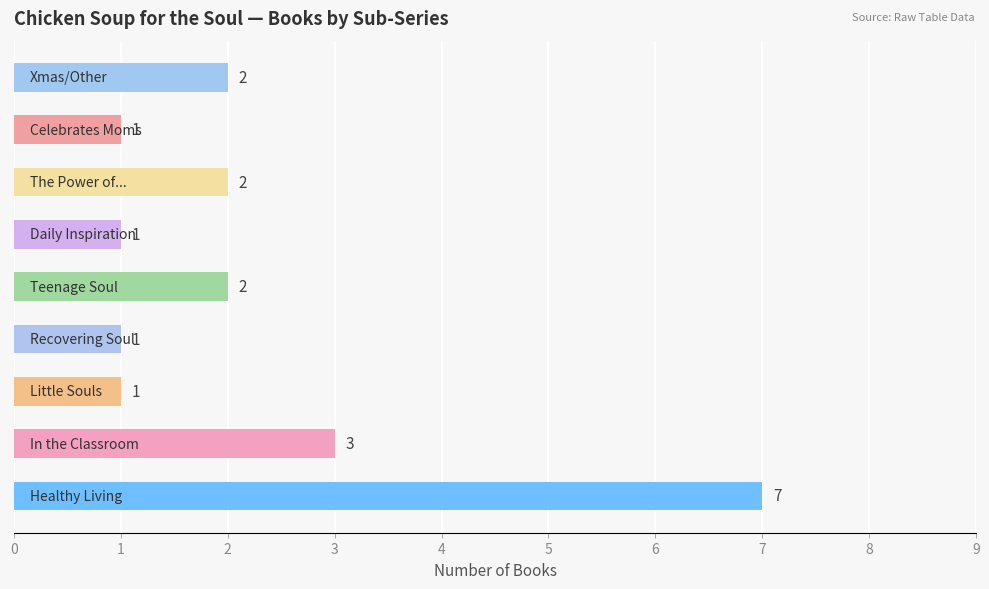

How many data points are less than 2?

4